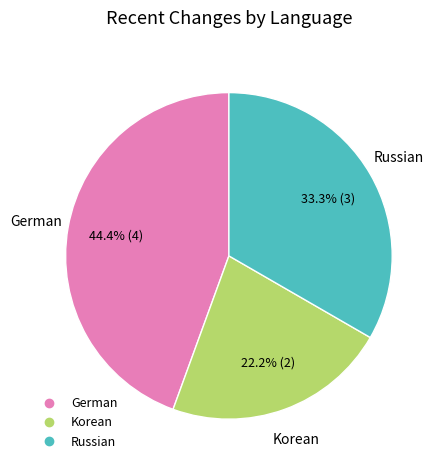

Does any single category account for the majority?

No